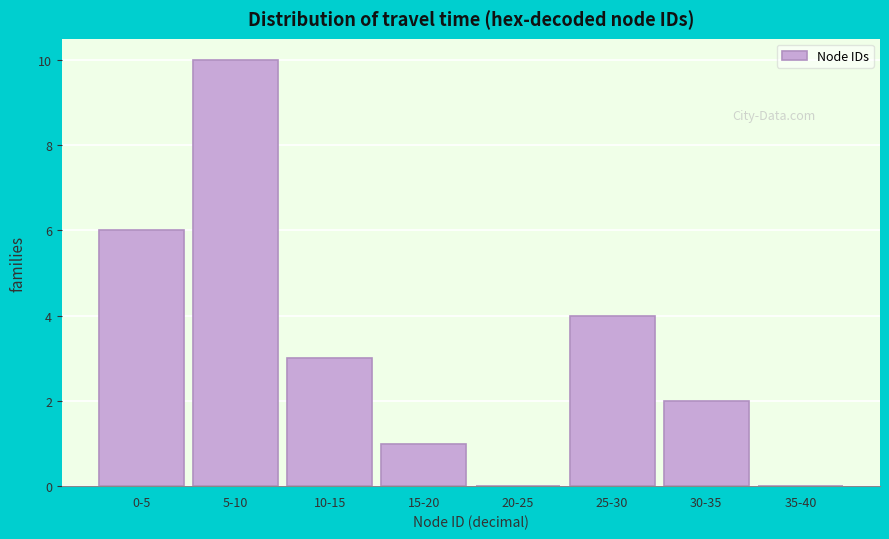

Reading right to left, transcribe all the data shown in this chart.

35-40=0	30-35=2	25-30=4	20-25=0	15-20=1	10-15=3	5-10=10	0-5=6